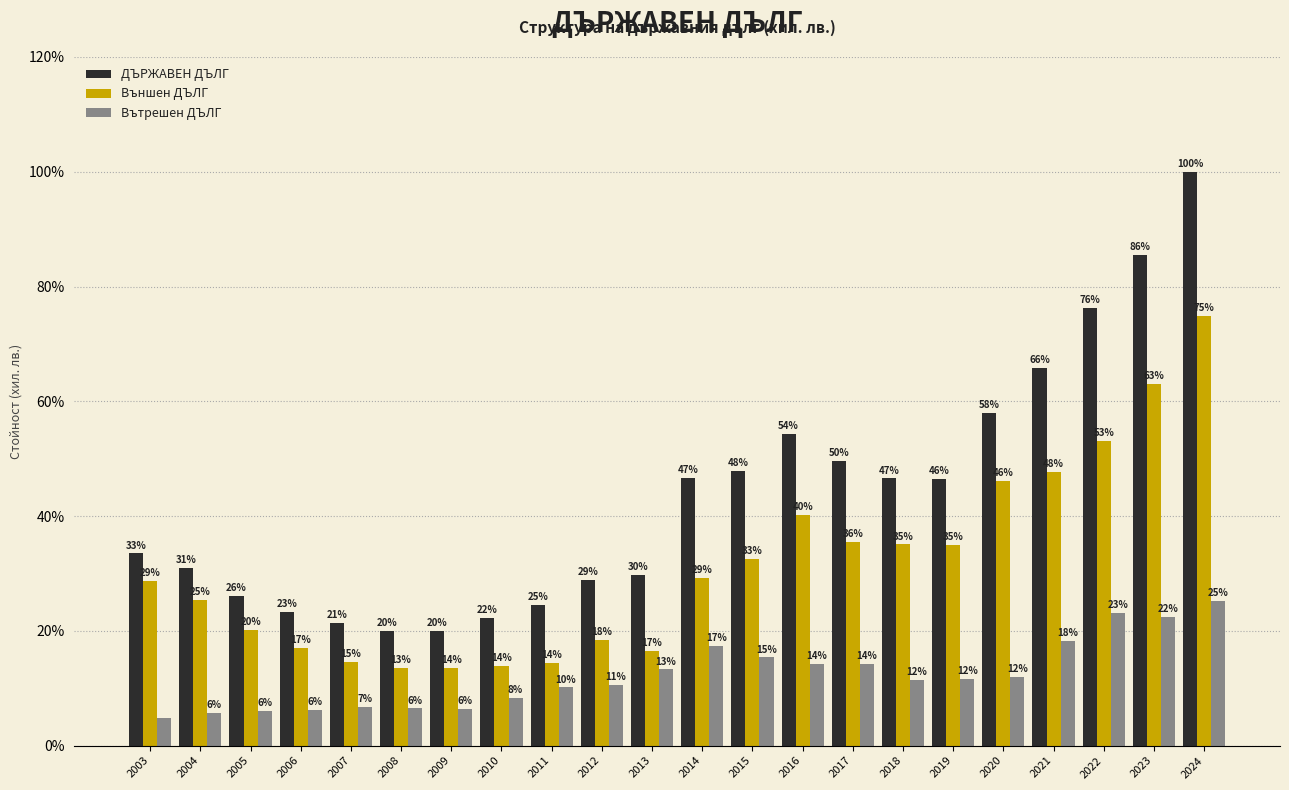

What are all the series names shown in the legend?

ДЪРЖАВЕН ДЪЛГ, Външен ДЪЛГ, Вътрешен ДЪЛГ